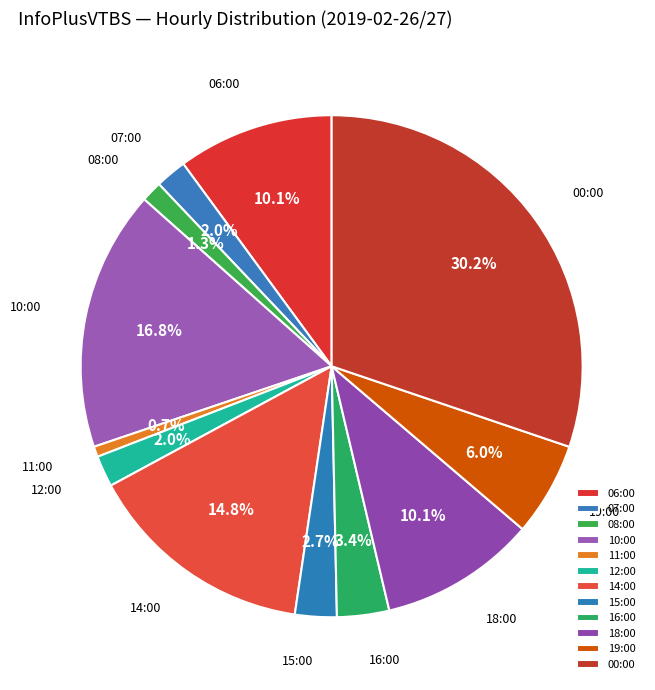

Is there a majority slice in this chart?

No